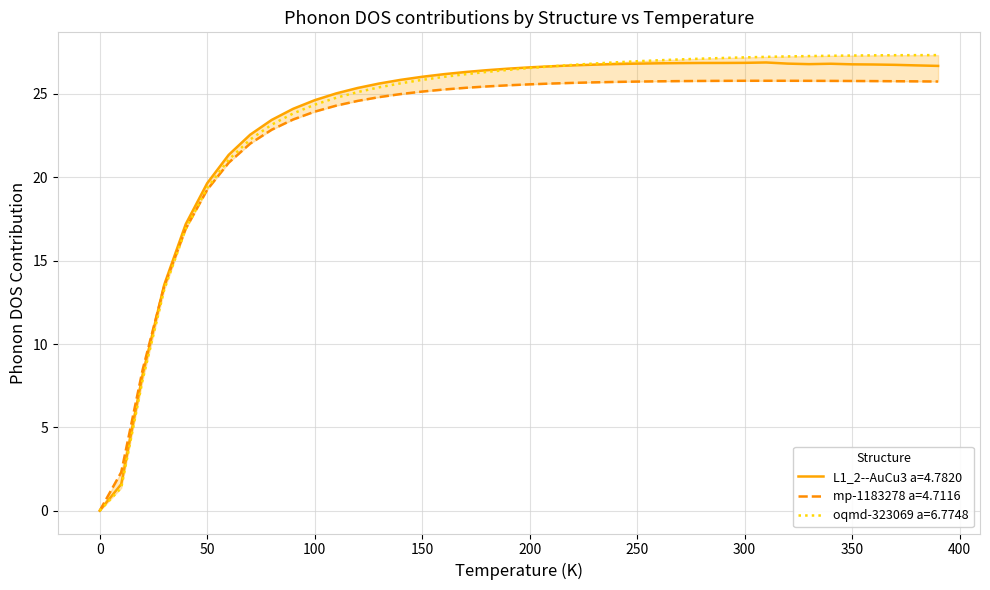

What is the maximum value for L1_2--AuCu3 a=4.7820?

26.9